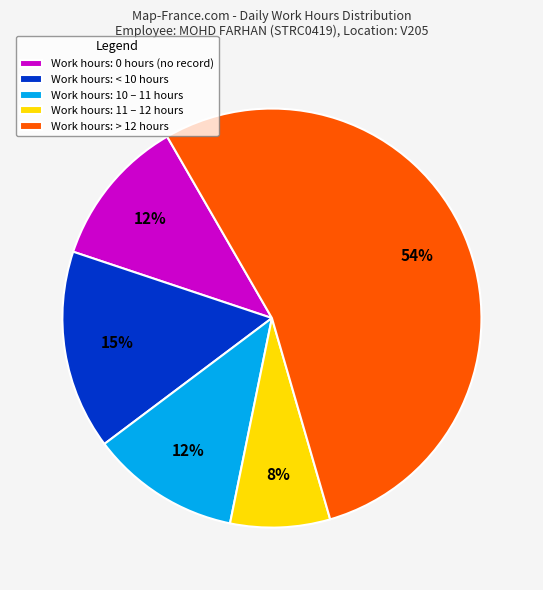

Is there a majority slice in this chart?

Yes